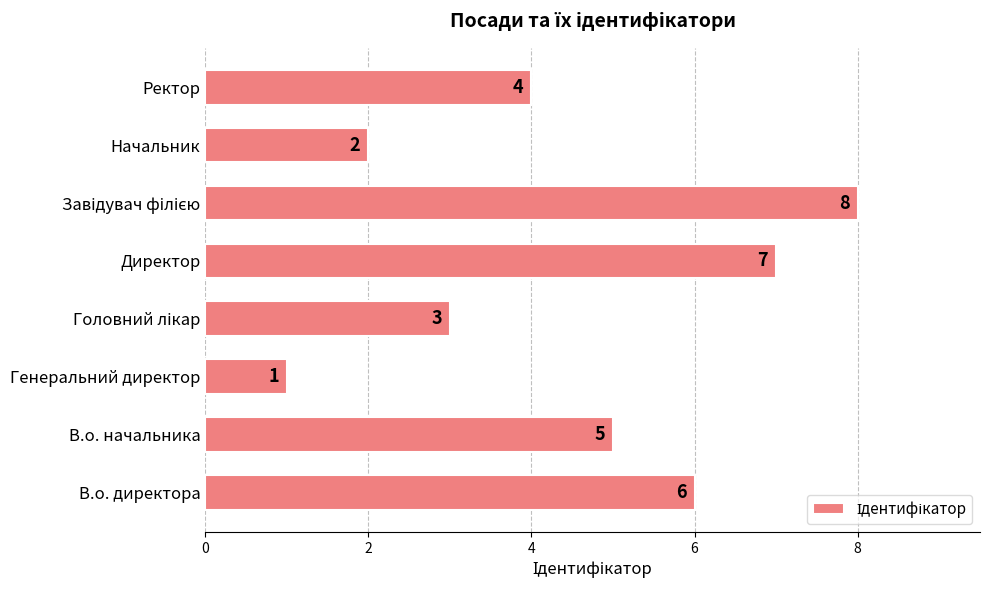

The value at Генеральний директор is 1. True or false?

True